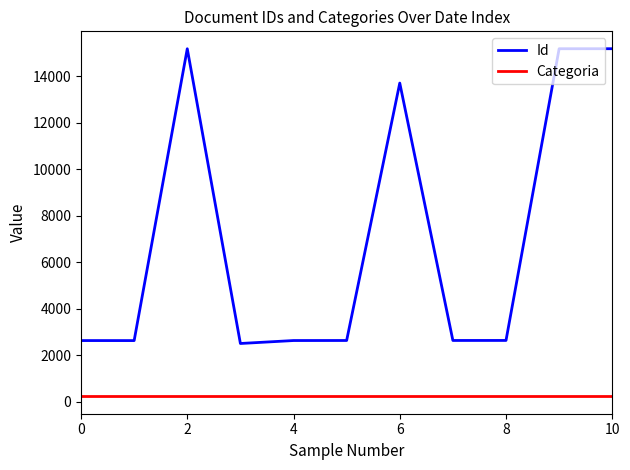

Which series has the largest range (max minus min)?

Id